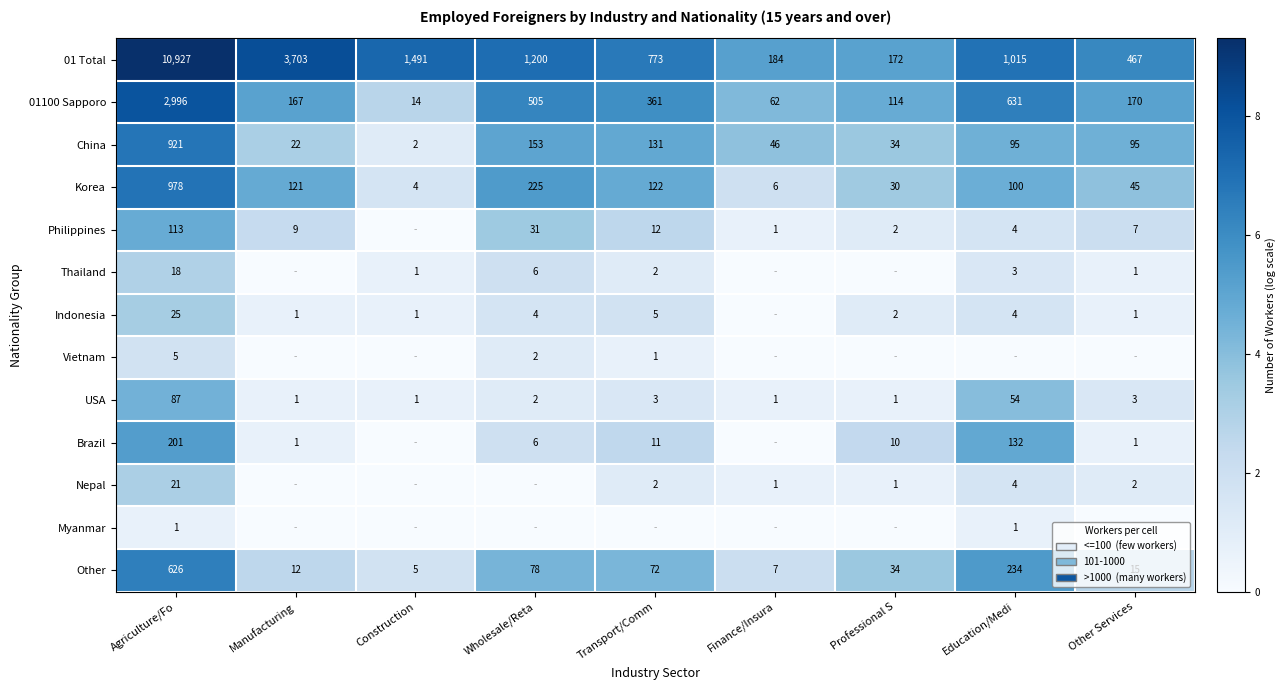

The Indonesia series shows 0 at Other Services. True or false?

False